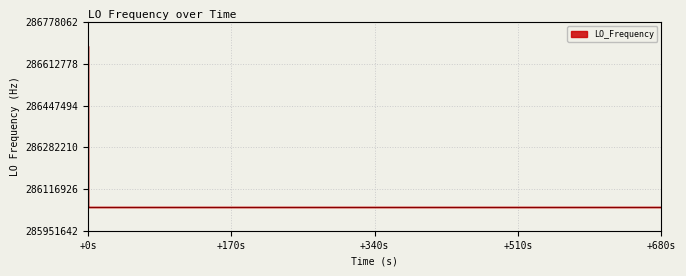

How many interior local peaks (higher than both neighbors) does the data have?

8